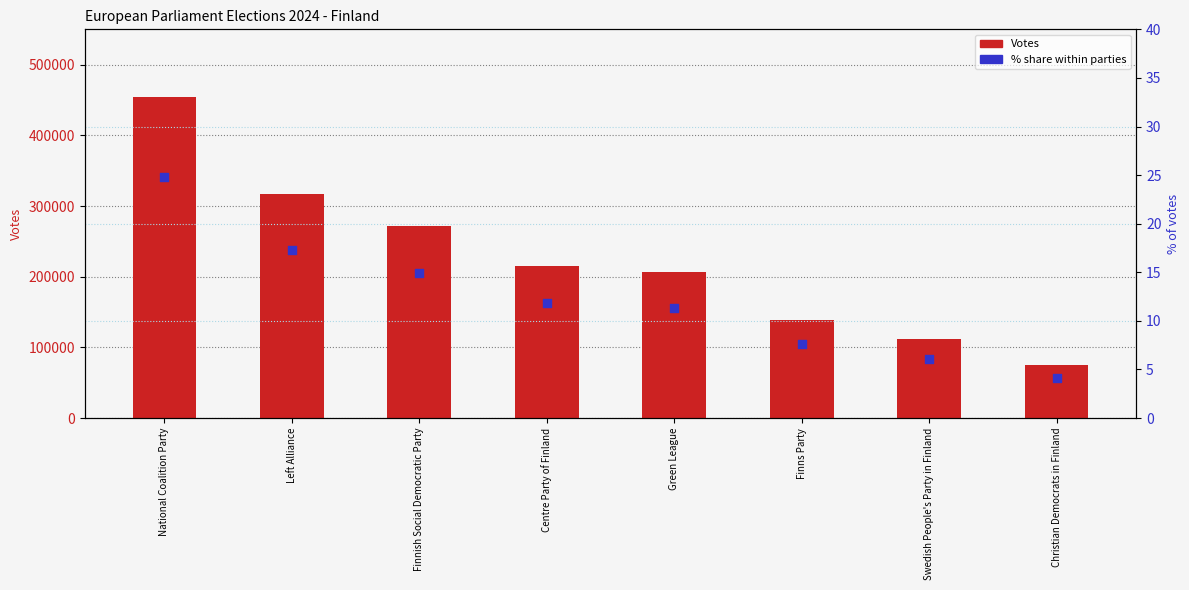

What is the total value across all series at Centre Party of Finland?

215176.8